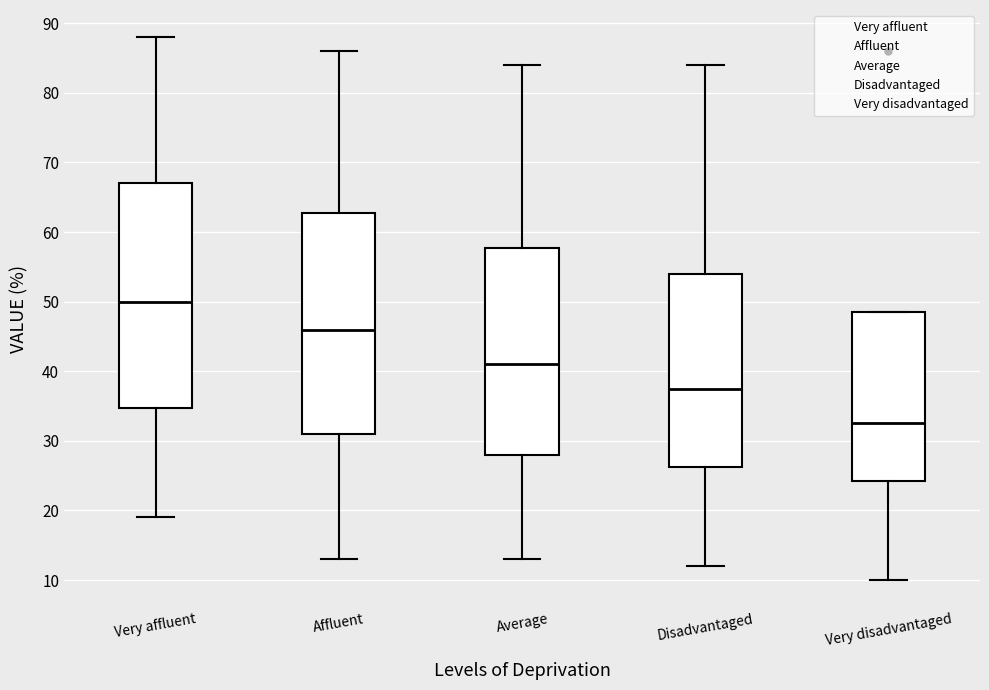

Reading left to right, transcribe this box plot: for each box, give where its median line is, the range the box spans, and where its two whiskers end, as read against the y-axis. The values are not printed on the chart, so give them approximately, as read against the axis.

Very affluent: median 50, box 35 to 67, whiskers 19 to 88
Affluent: median 46, box 31 to 63, whiskers 13 to 86
Average: median 41, box 28 to 58, whiskers 13 to 84
Disadvantaged: median 38, box 26 to 54, whiskers 12 to 84
Very disadvantaged: median 33, box 24 to 49, whiskers 10 to 49